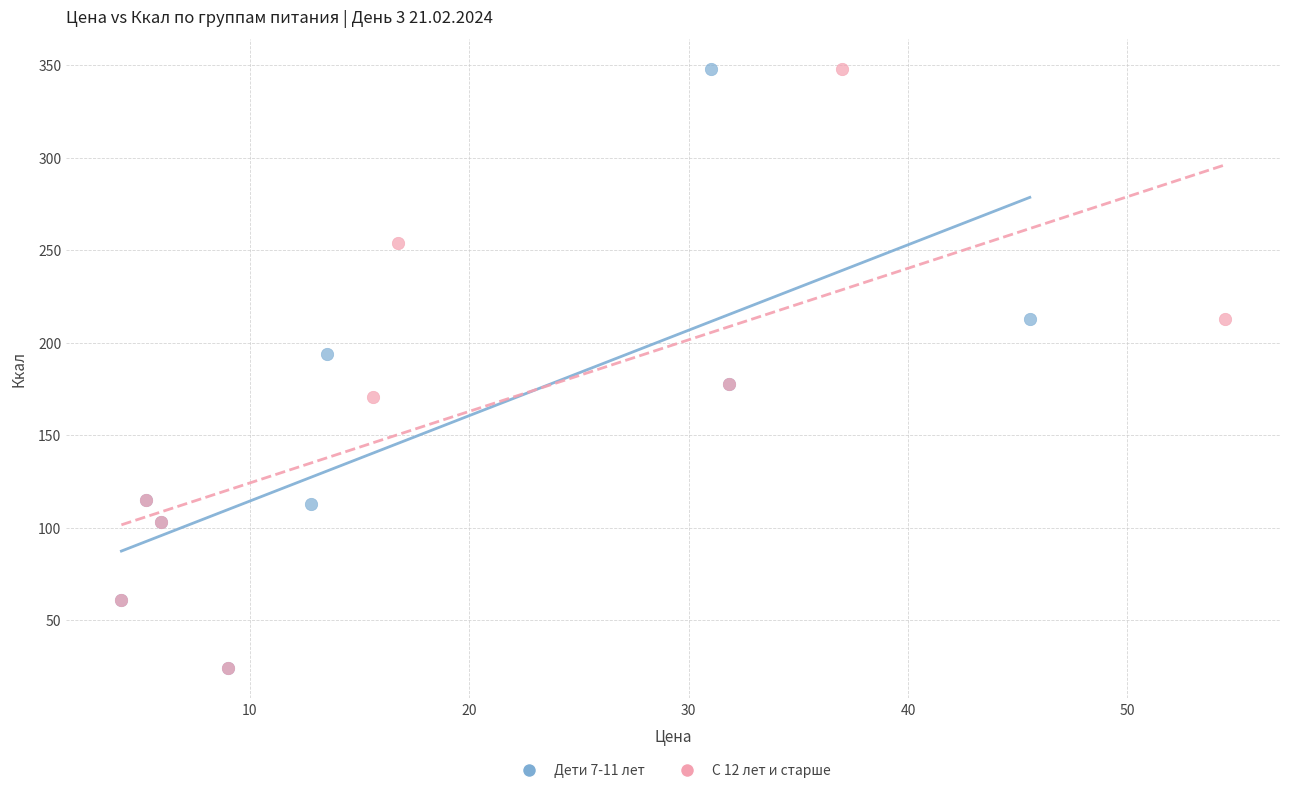

What are all the series names shown in the legend?

Дети 7-11 лет, С 12 лет и старше